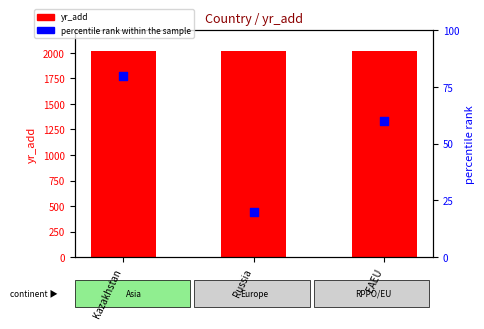

At how many categories does at least one series exceed 881?

3